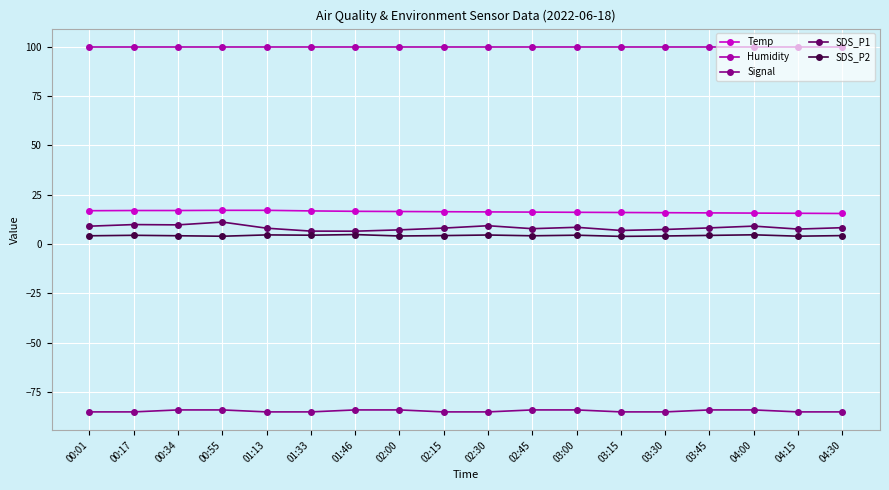

Does the chart have visible grid lines?

Yes